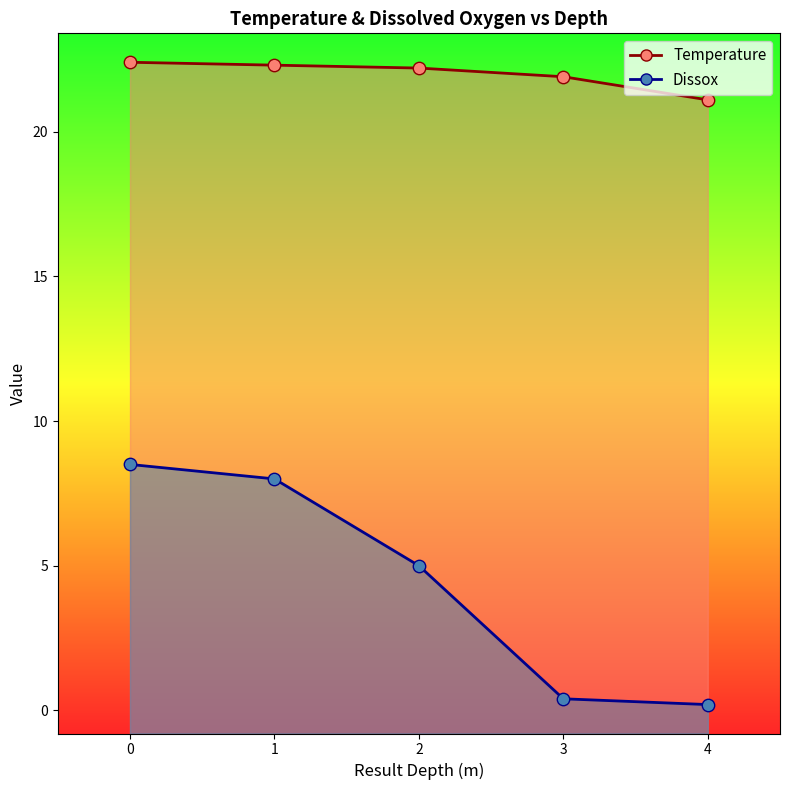

Which series contains the lowest Y value?

Dissox